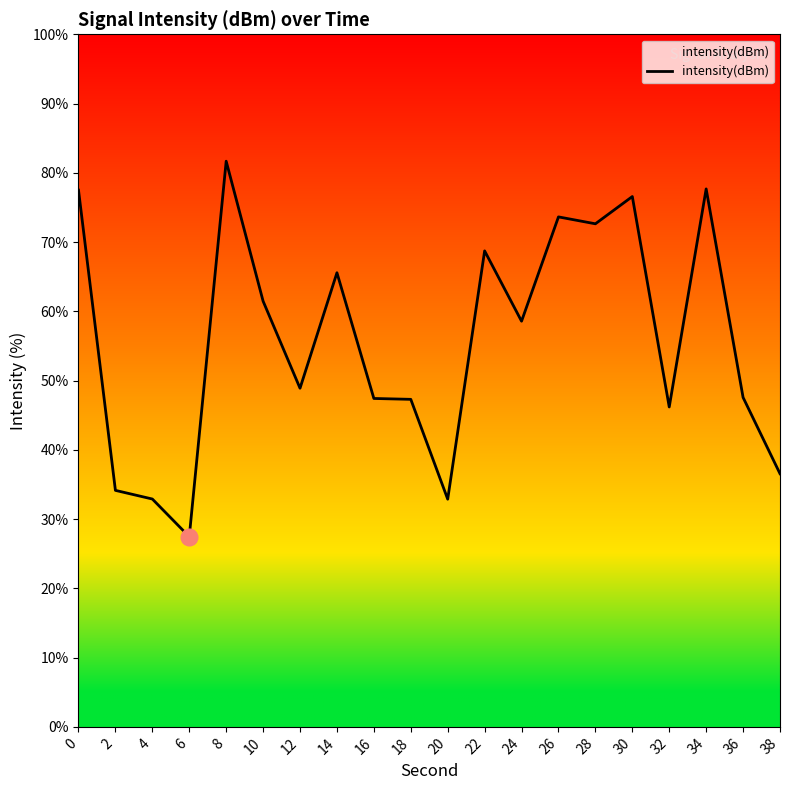

The chart shows a value of 34.1 at 2. True or false?

True